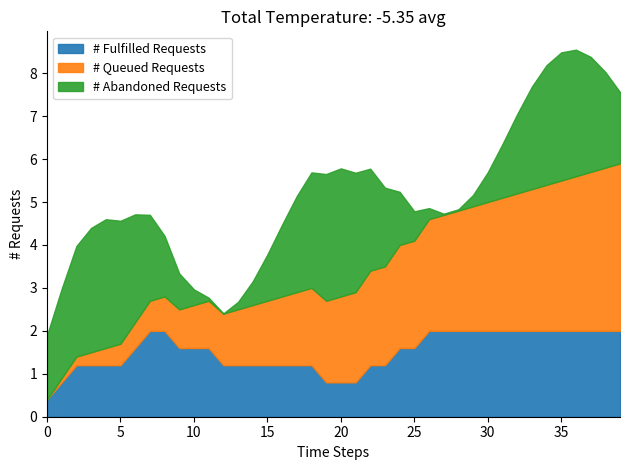

What is the lowest value of the # Fulfilled Requests series?

0.4